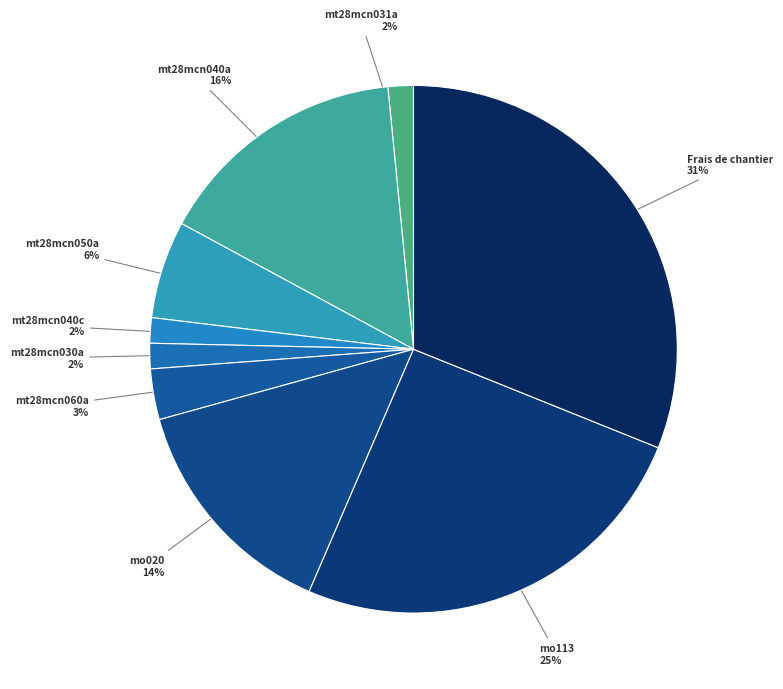

Approximately how many times larger is the value at mo020 compared to mo113?

0.6